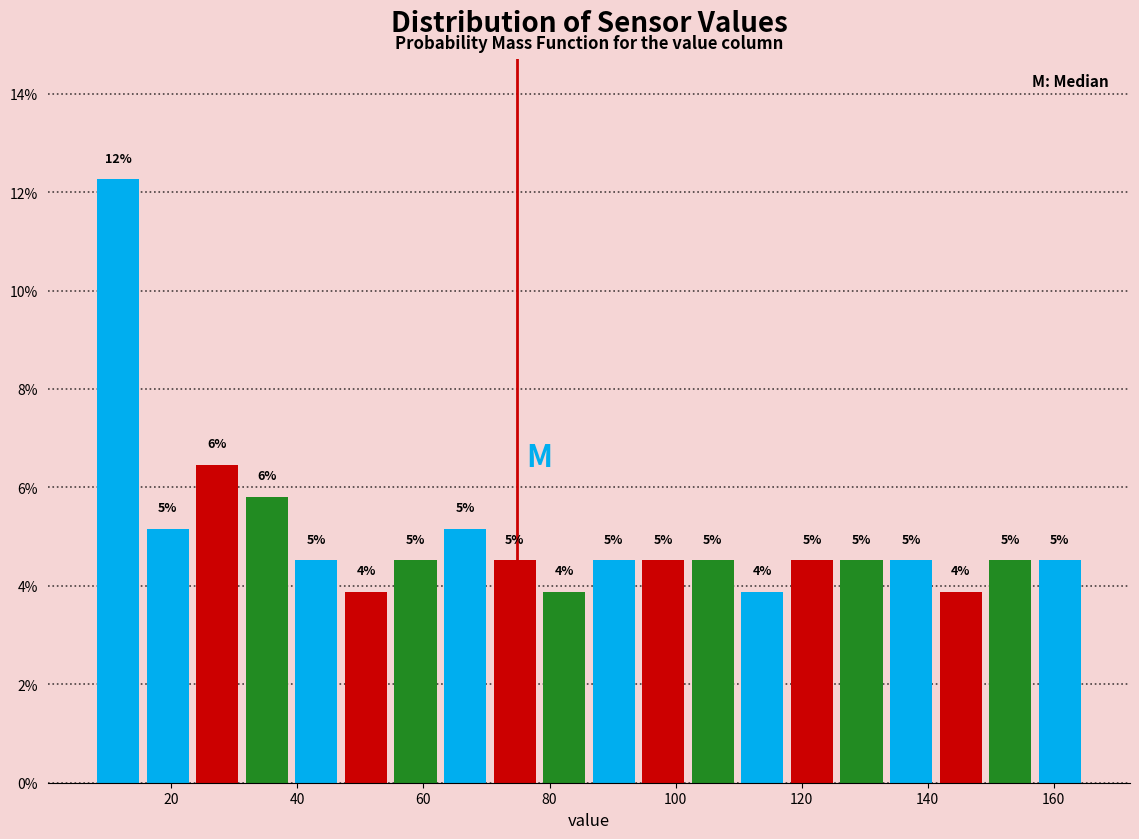

Around what value on the x-axis is the tallest bar? Give the approximate position of its centre, as read against the axis.

12